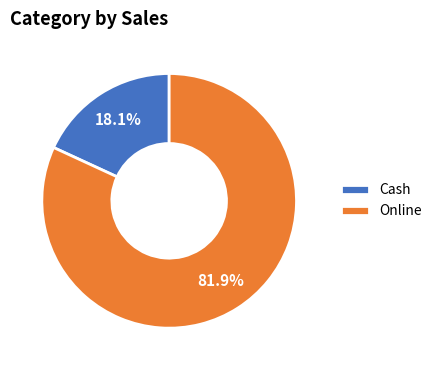

Count the number of slices in the pie.

2